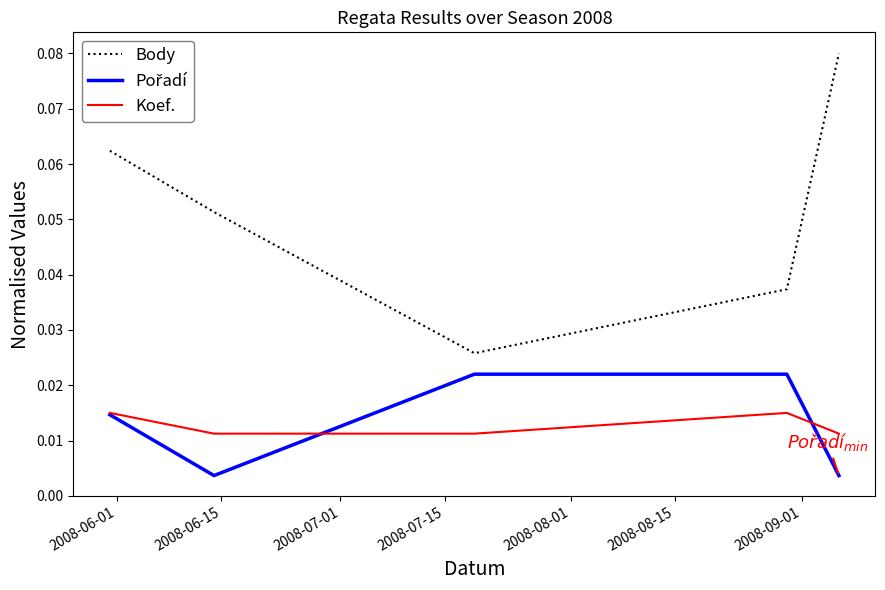

At how many categories does at least one series exceed 0?

5